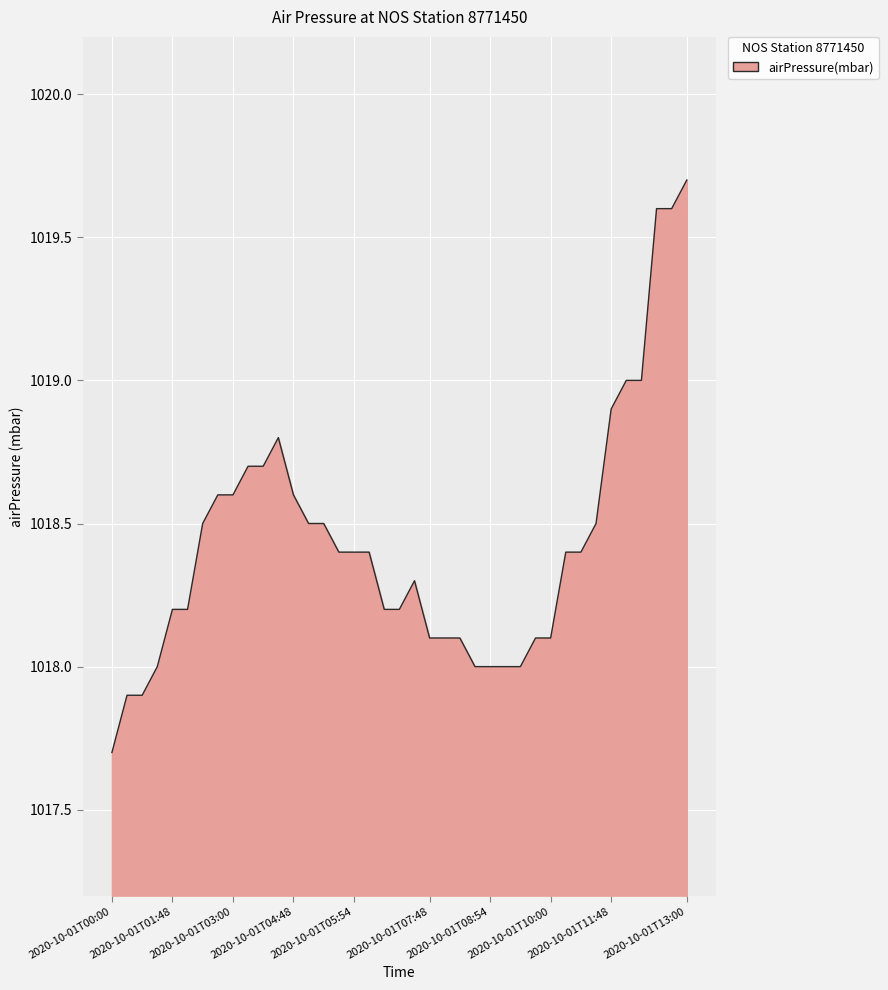

What is the difference between the maximum and minimum values?

2.0